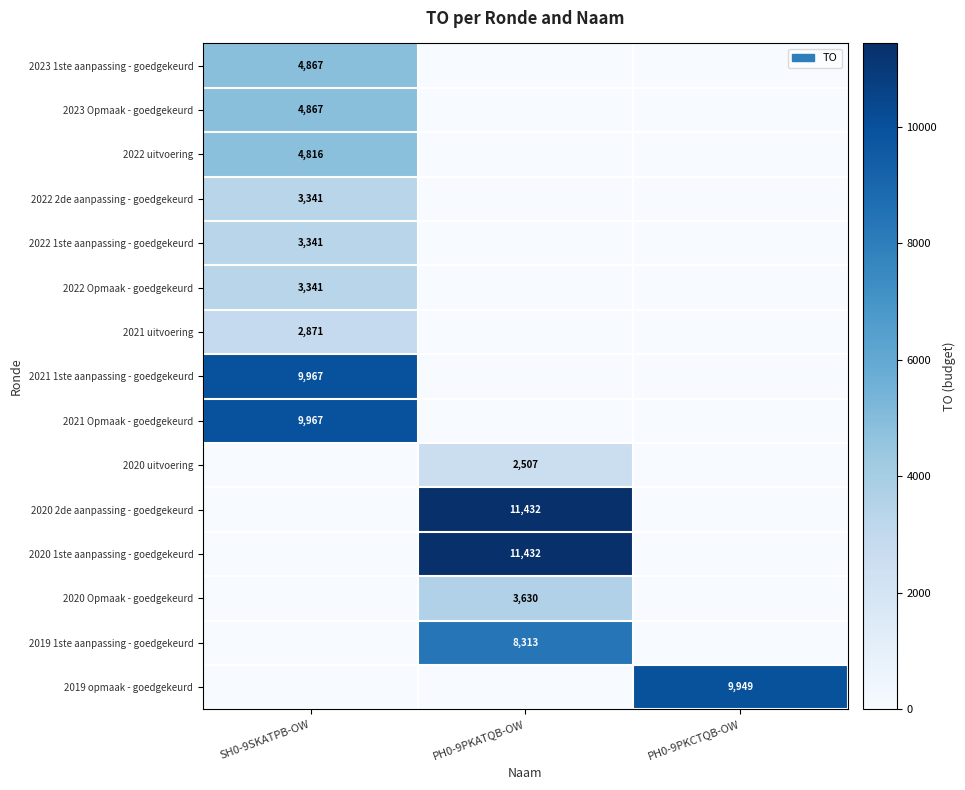

True or false: 2019 1ste aanpassing - goedgekeurd has a value of 8313 at PH0-9PKATQB-OW.

True